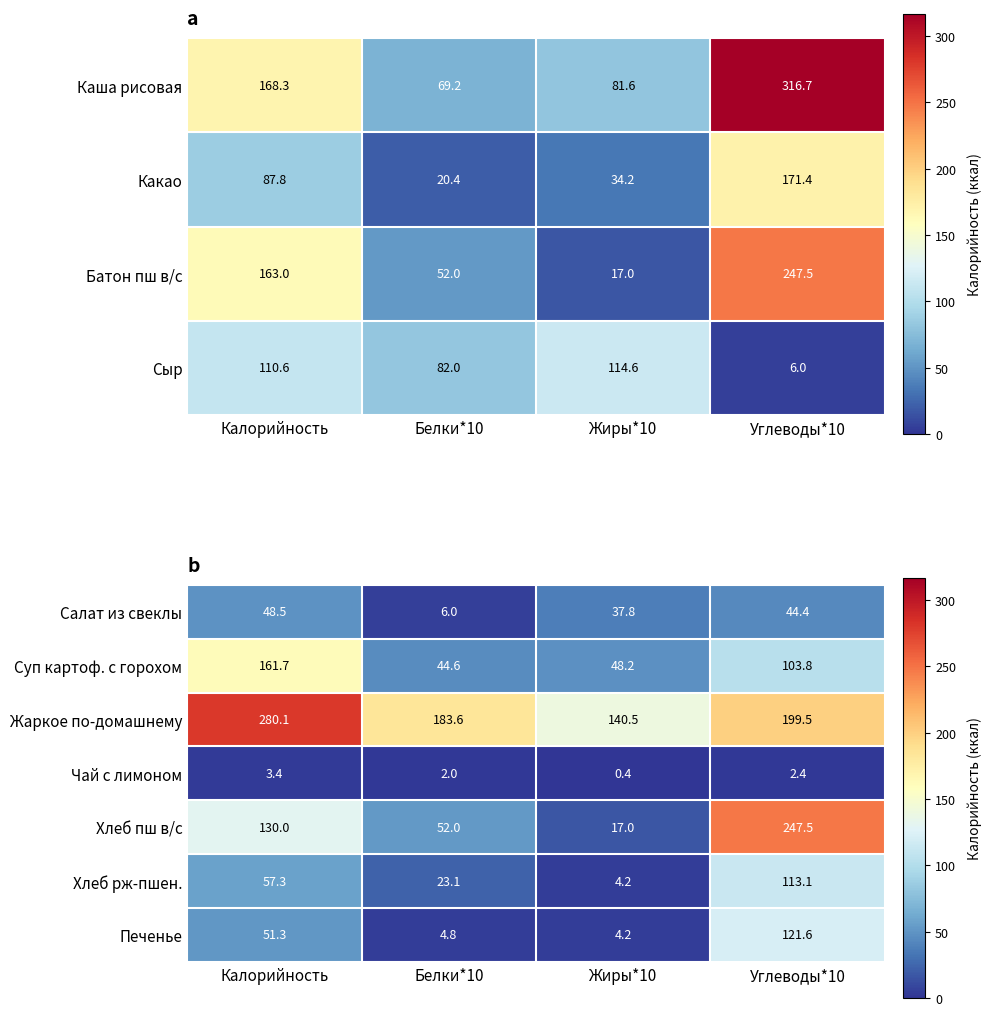

What value does the Салат из свеклы series have at Белки*10?

6.0